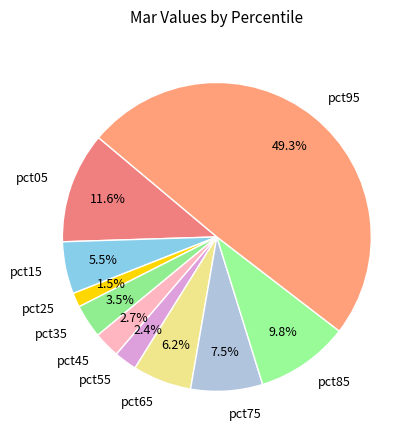

To the nearest percent, what percentage of the pie is pct65?

6%